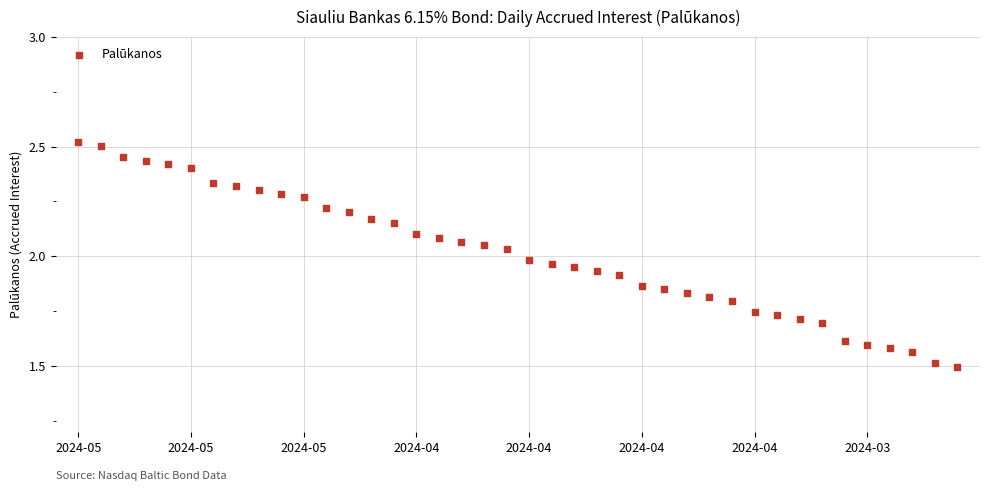

What is the range of Y values (max minus min)?

1.0